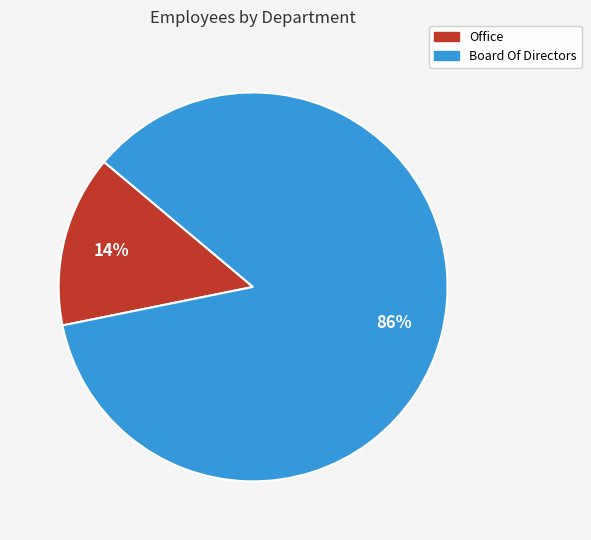

Is Board Of Directors the majority of the pie?

Yes